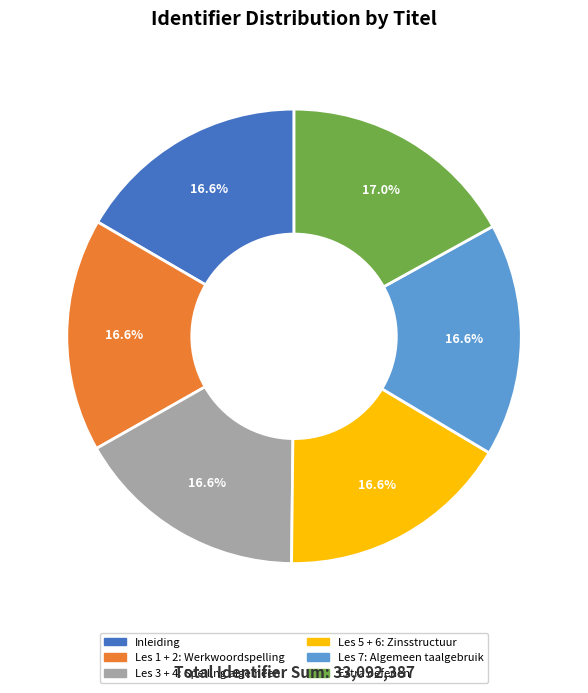

Approximately how many times larger is the value at Extra oefenen compared to Les 1 + 2: Werkwoordspelling?

1.0